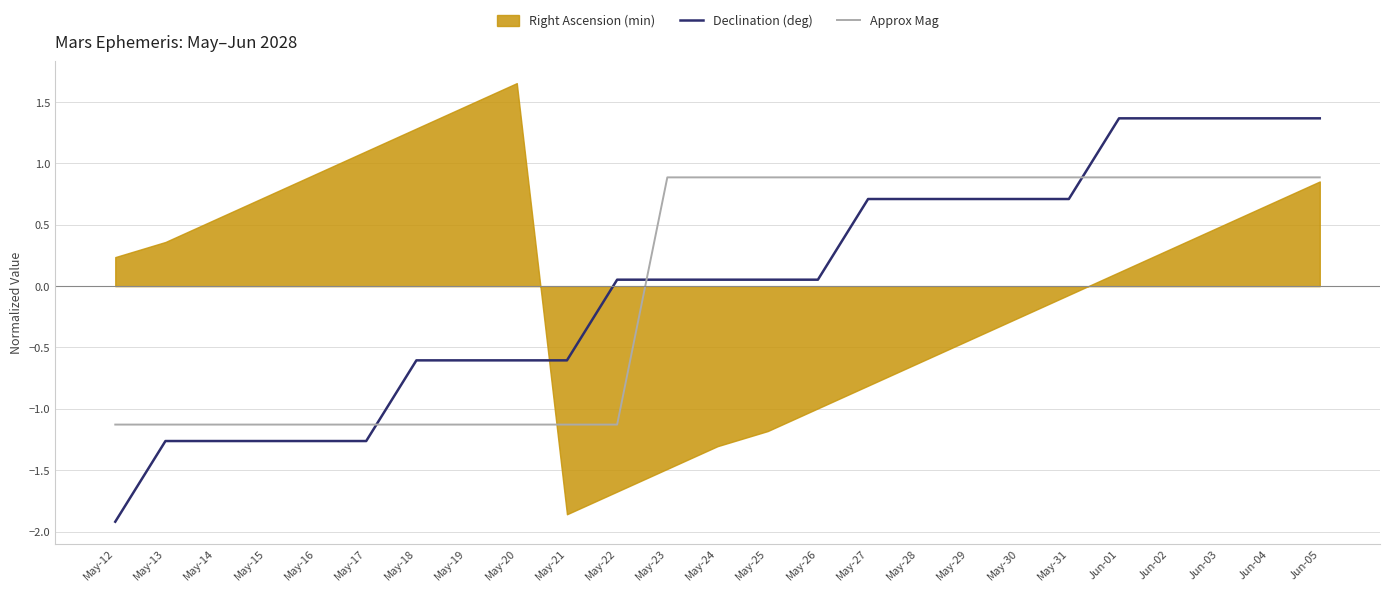

True or false: Declination (deg) has more than 0 points higher than both neighbors.

False